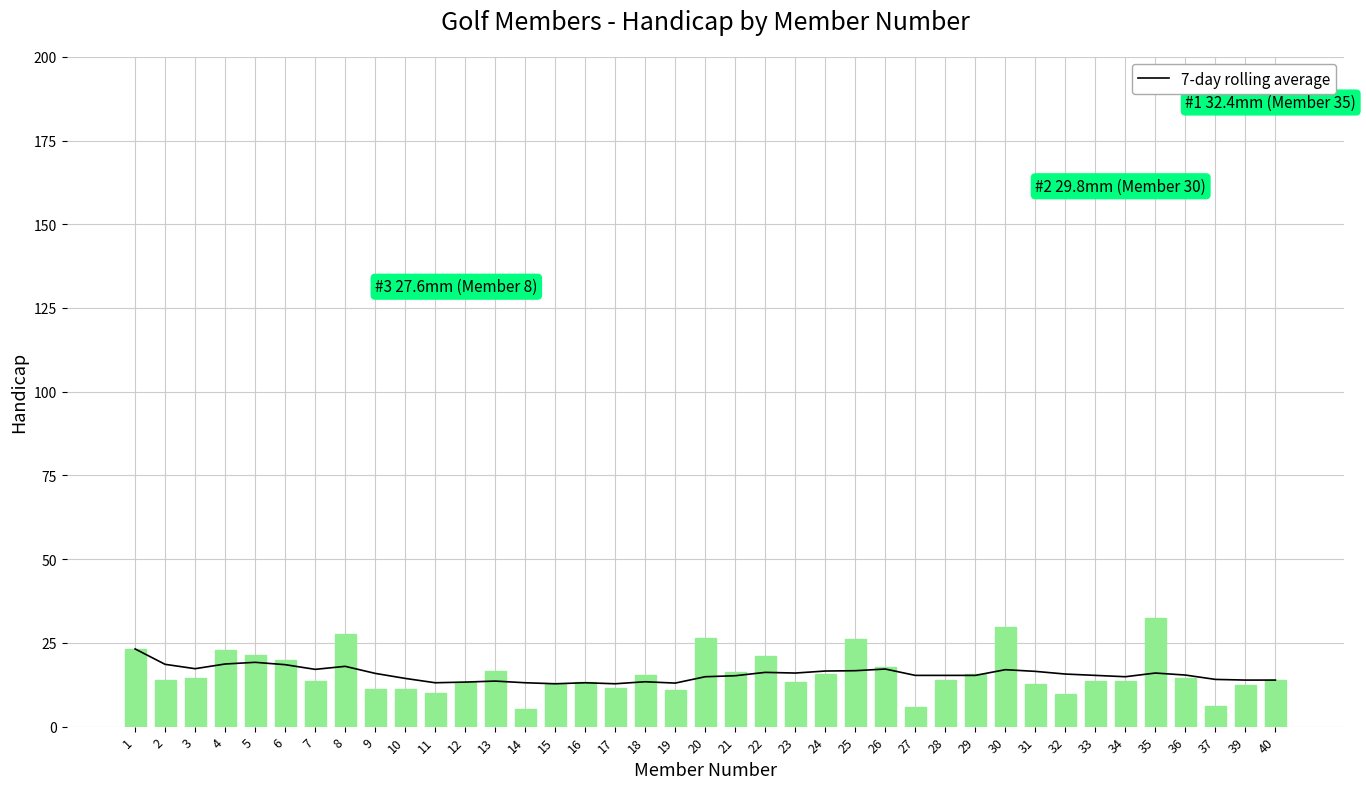

Are the bars grouped side by side (vs. stacked)?

Yes